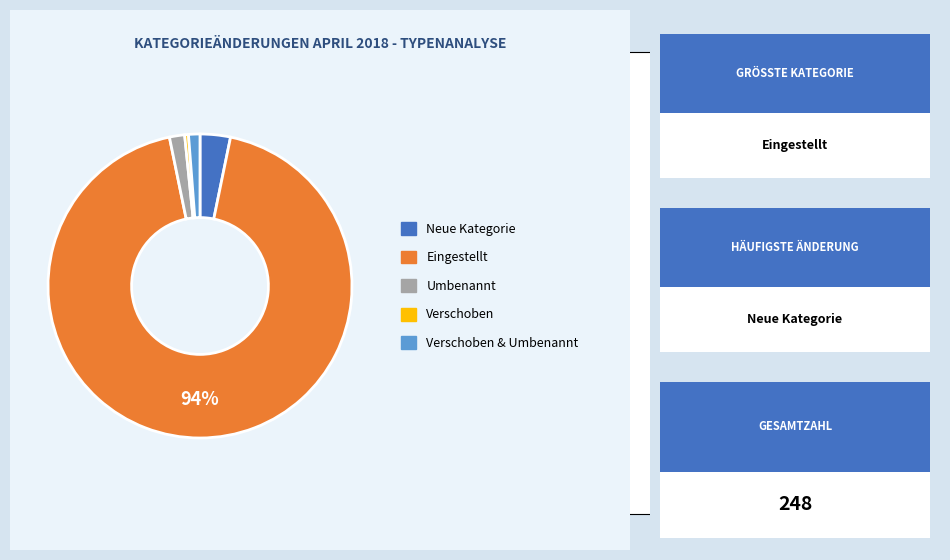

How many segments does this pie chart have?

5